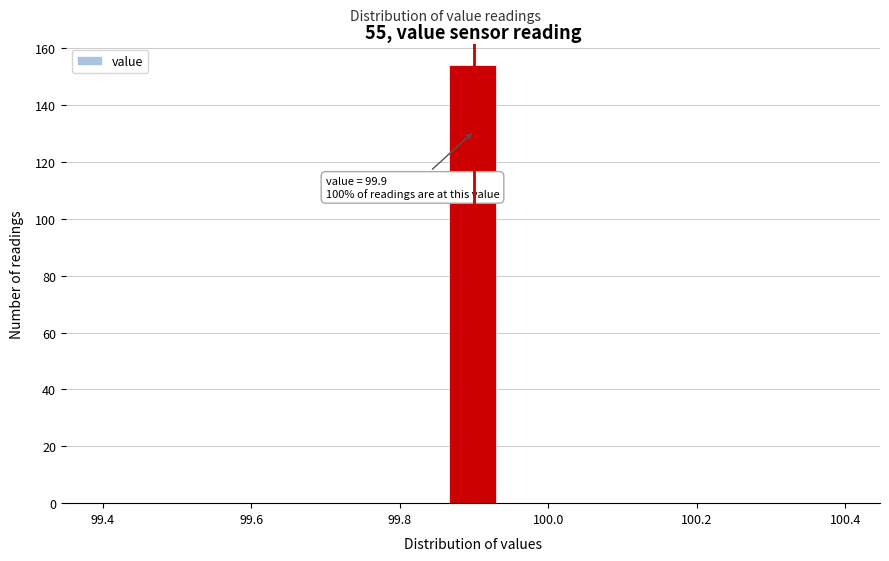

Read against the x-axis, roughly where is the centre of the tallest bar?

99.90